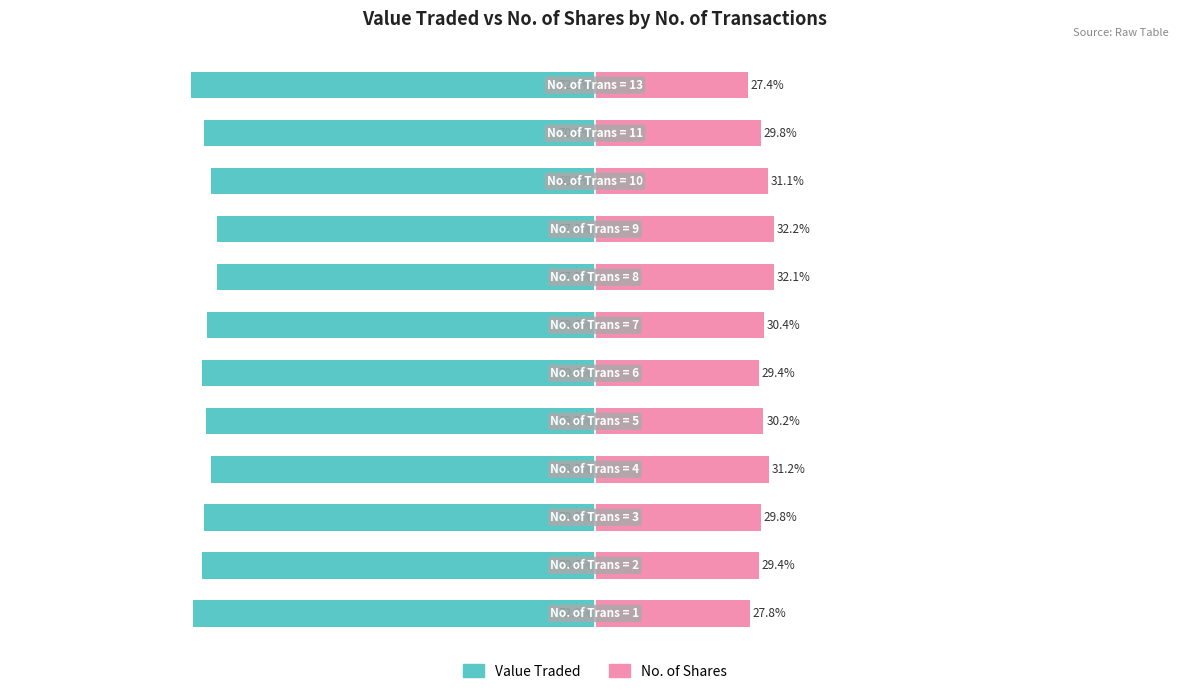

What is the difference between the maximum and minimum values in the Value Traded series?

4.7